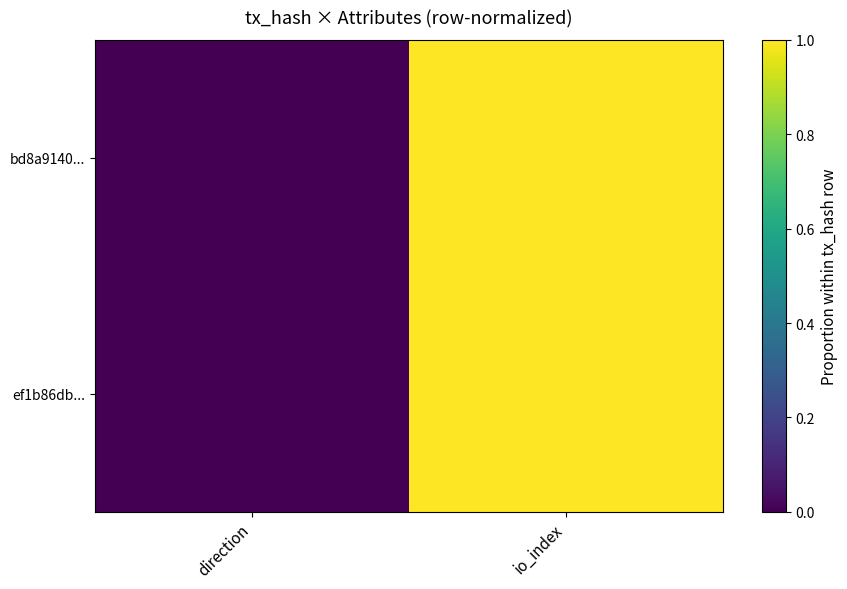

Rank the series by their maximum value, from highest to lowest.

bd8a9140..., ef1b86db...